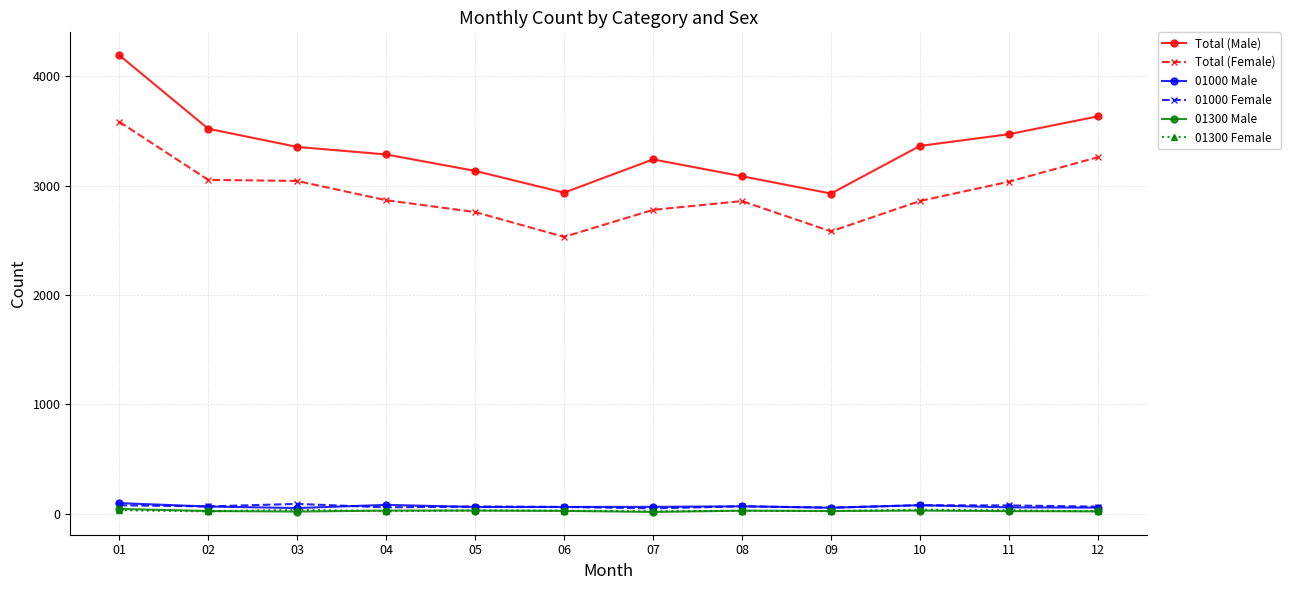

Is it true that Total (Female) equals 2778 at 07?

True